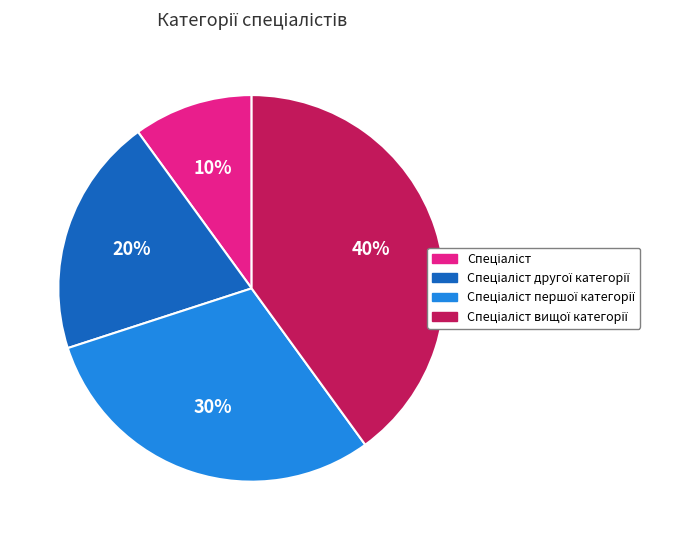

To the nearest percent, what is the difference between the largest and smallest slice percentages?

30%